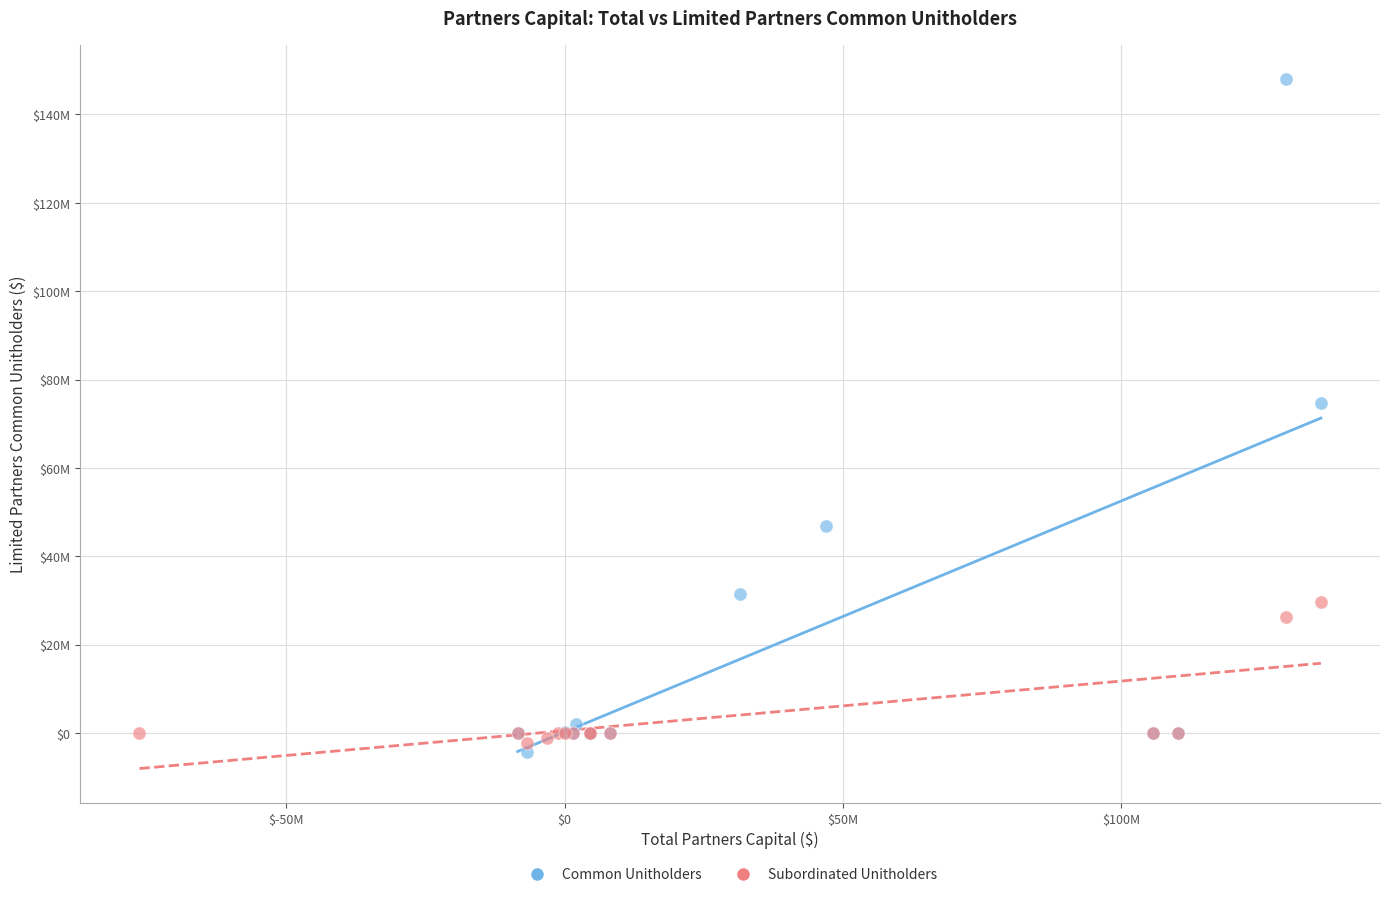

What are all the series names shown in the legend?

Common Unitholders, Subordinated Unitholders